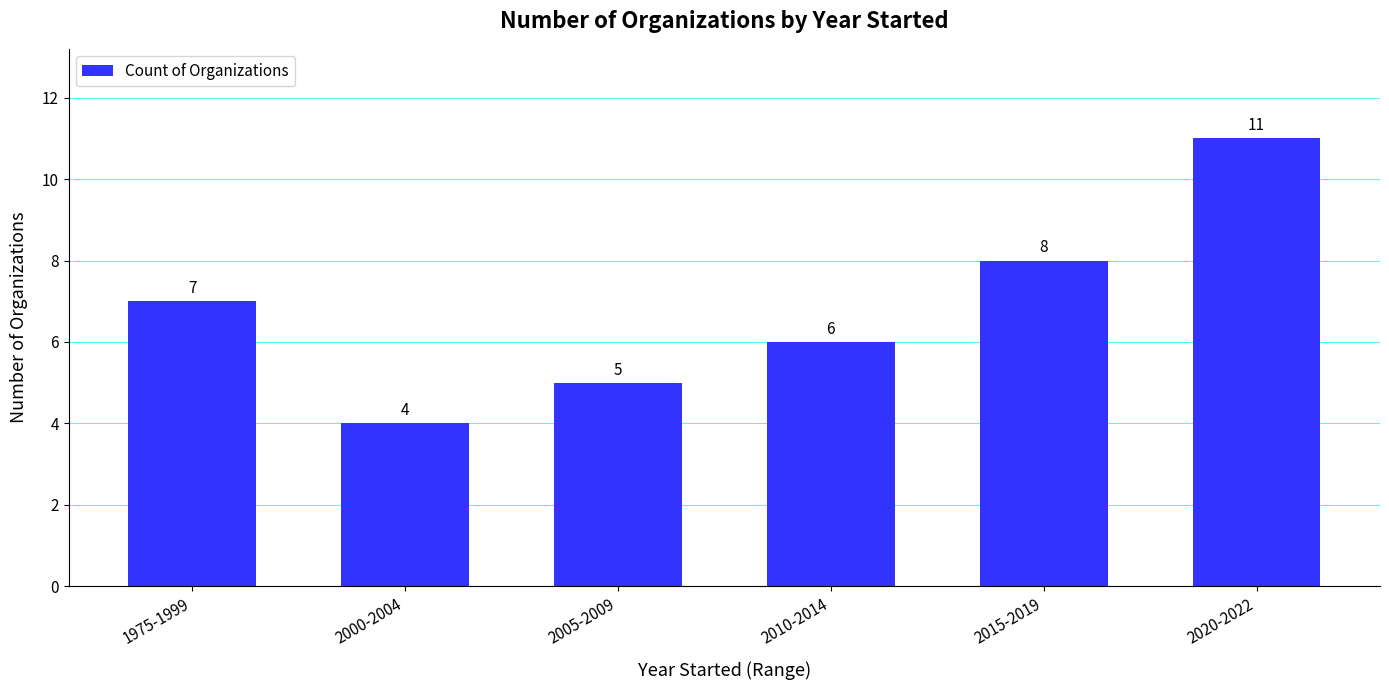

What is the average value?

7